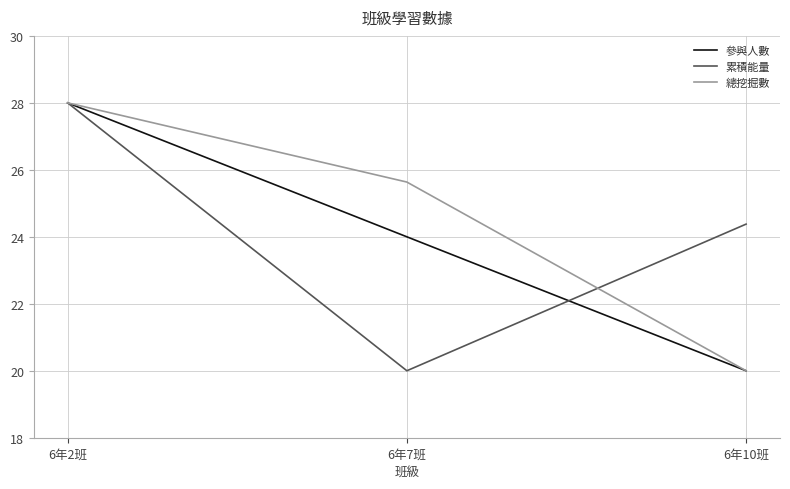

How many 累積能量 values are between 20 and 28?

3